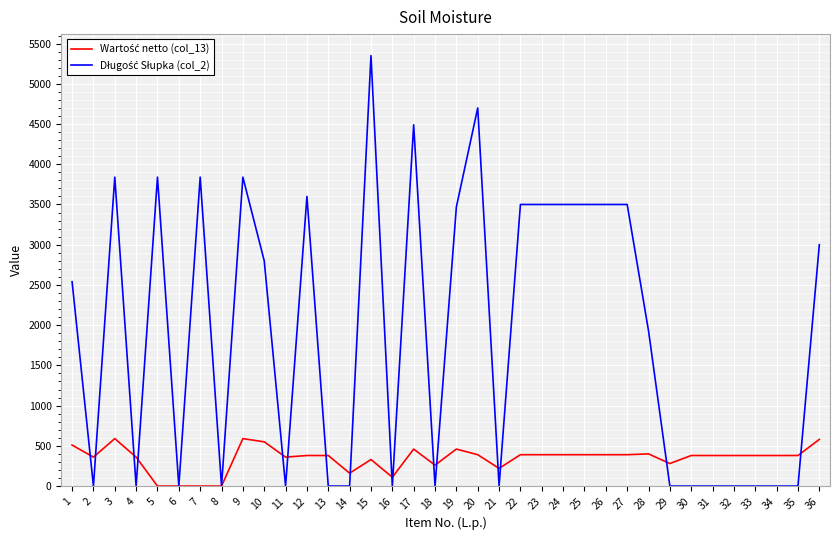

At which category is the sum across all series the highest?

15